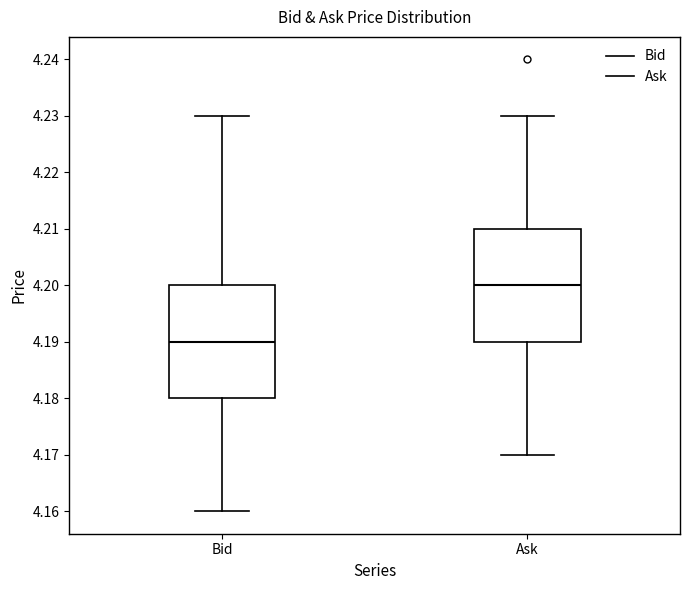

Where does the upper whisker of the box for Ask end on the y-axis? The values are not printed on the chart, so give them approximately, as read against the axis.

4.23